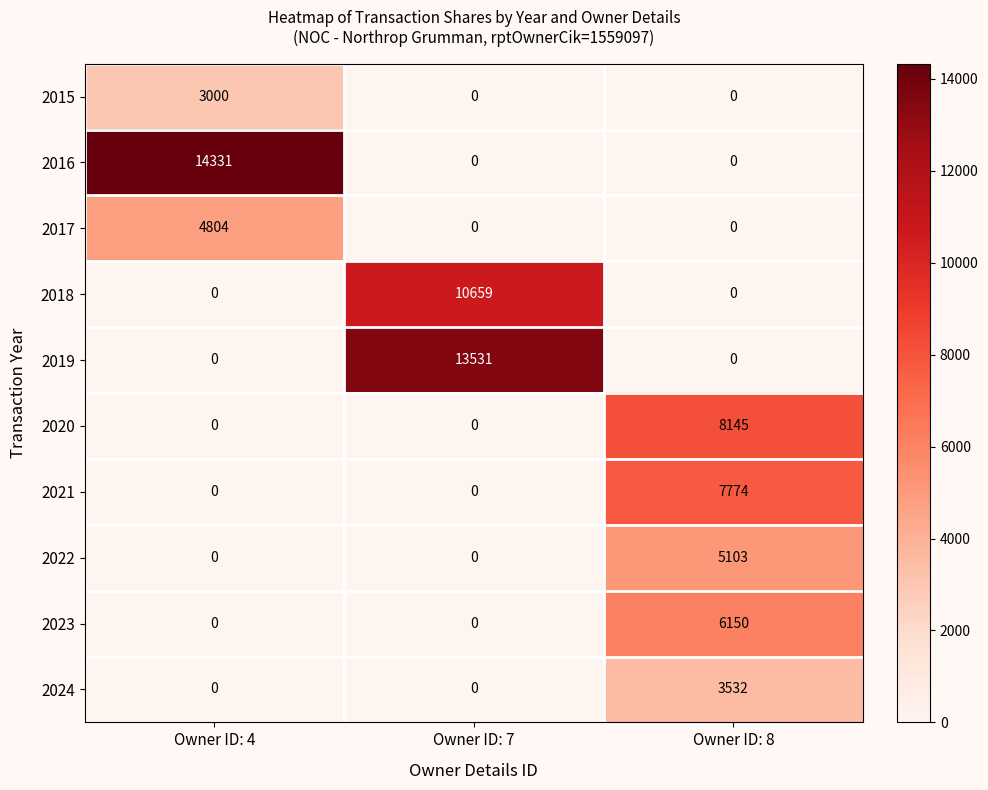

What is the sum of the 2016 values at Owner ID: 8 and Owner ID: 4?

14331